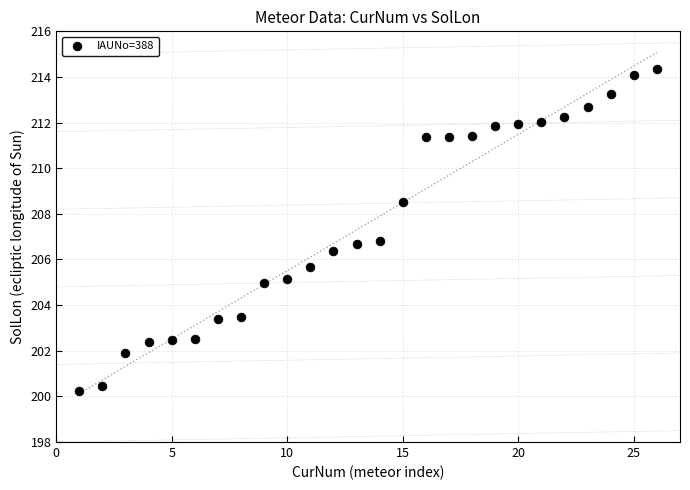

What is the range of X values (max minus min)?

25.0